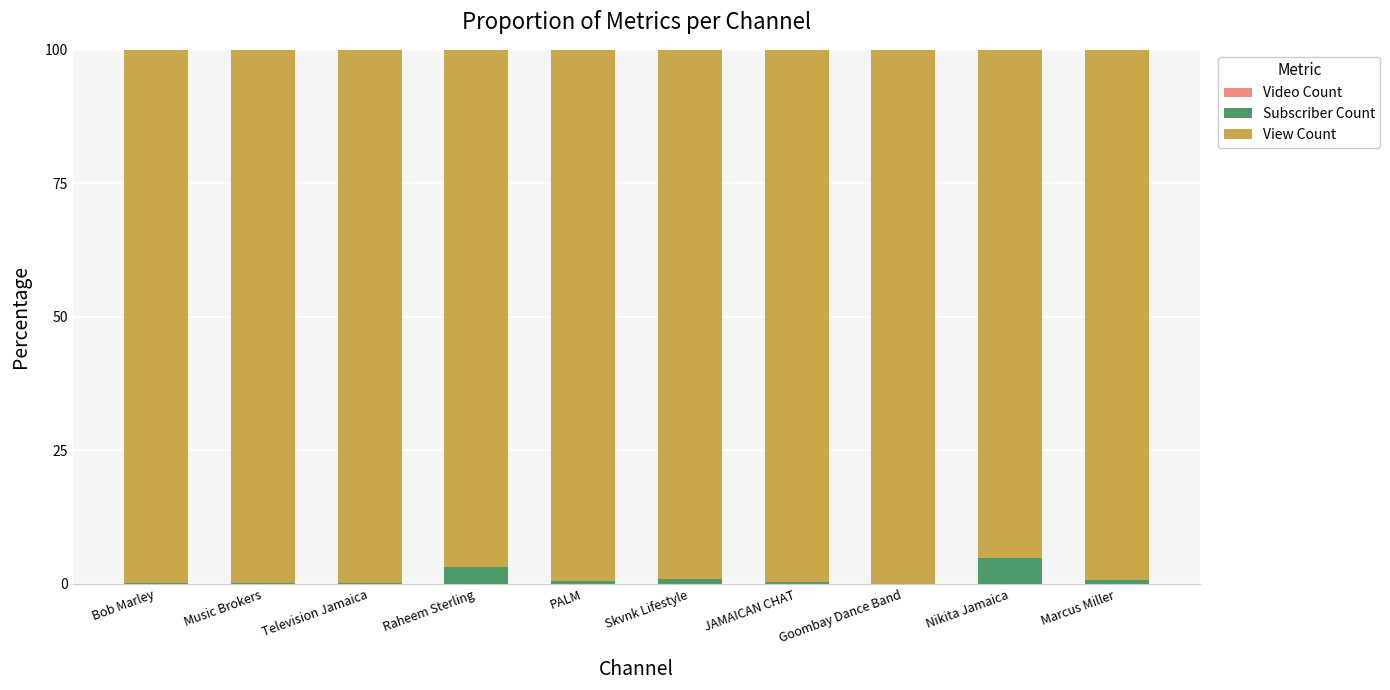

List the series in order of their peak value, highest first.

View Count, Subscriber Count, Video Count